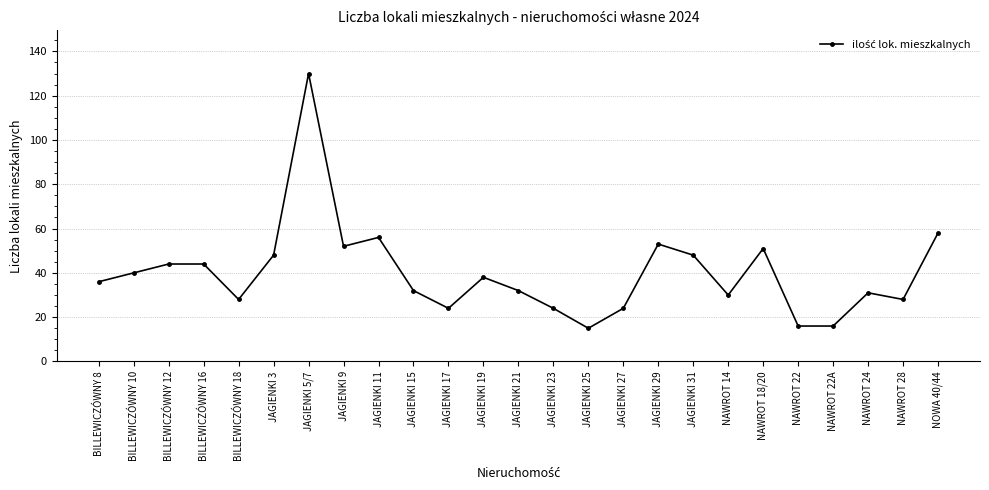

Between JAGIENKI 5/7 and JAGIENKI 29, which is larger?

JAGIENKI 5/7